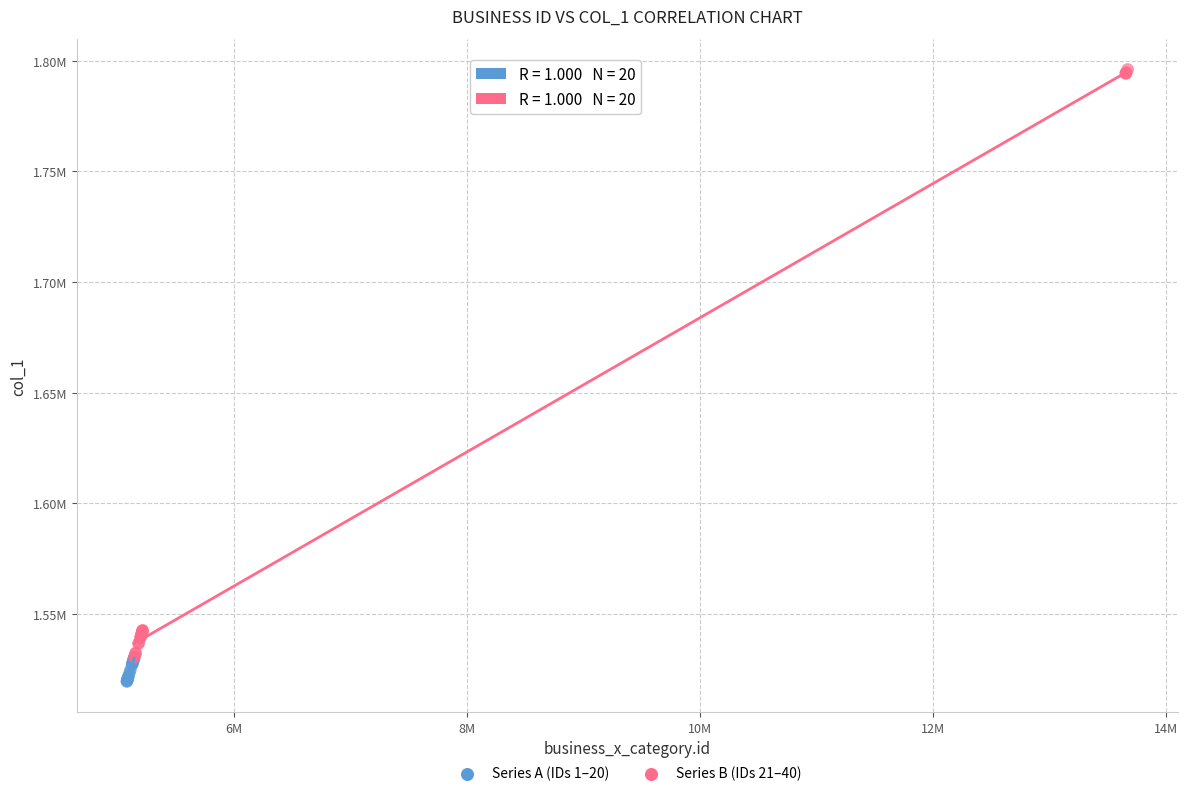

Which series reaches the minimum Y coordinate?

Series A (IDs 1–20)